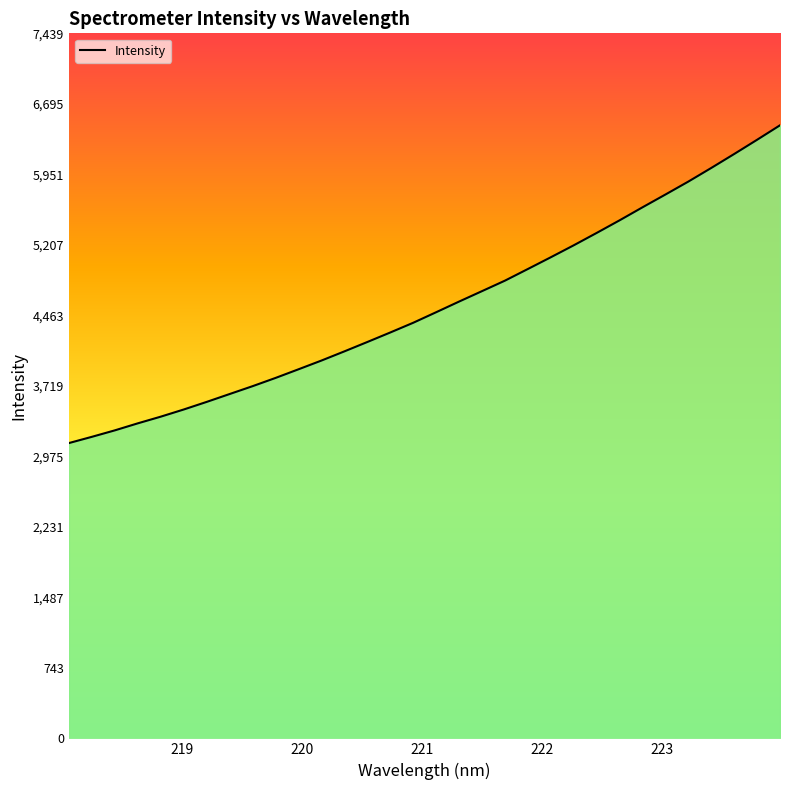

What is the smallest value displayed?

3116.0